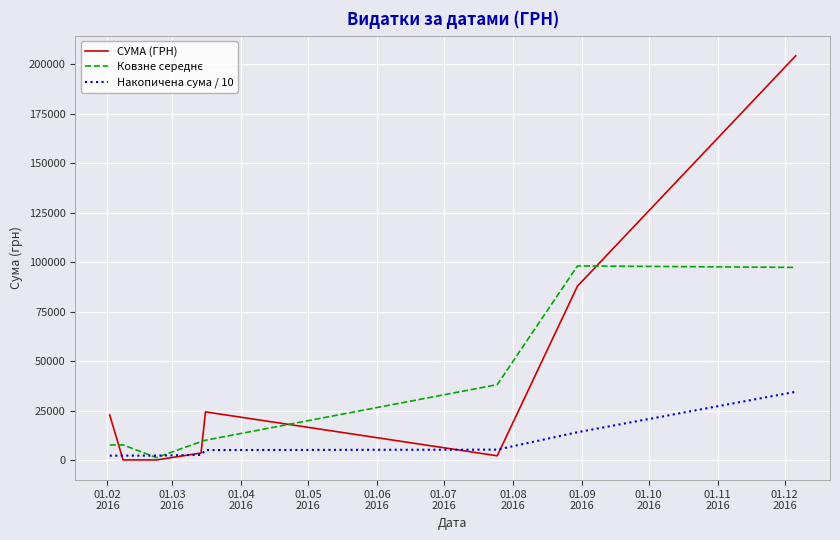

Which series has the largest total across all categories?

СУМА (ГРН)